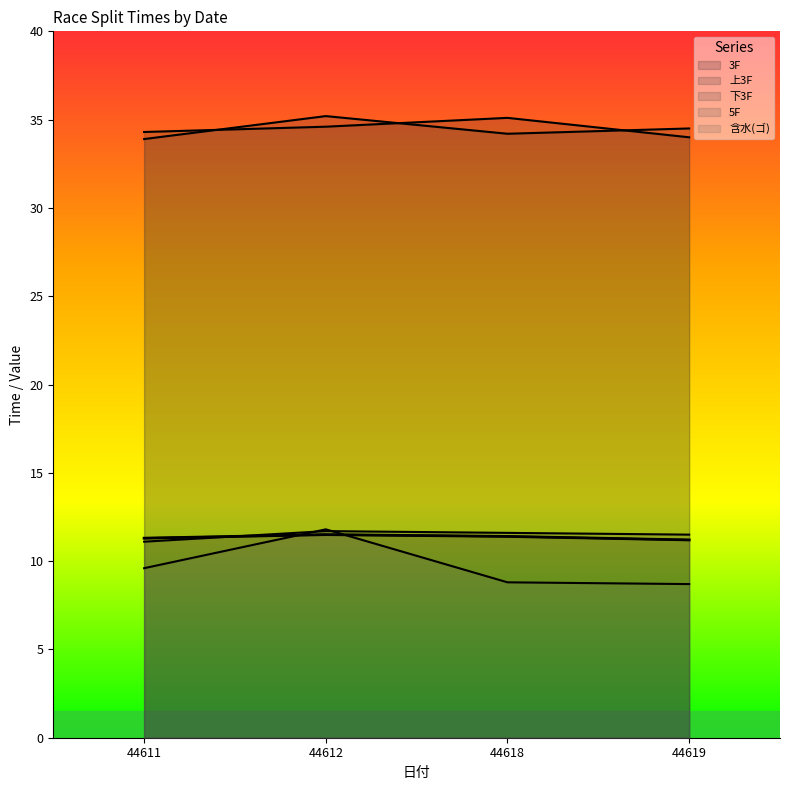

In 下3F, how many points are lower than both neighbors (excluding endpoints)?

1